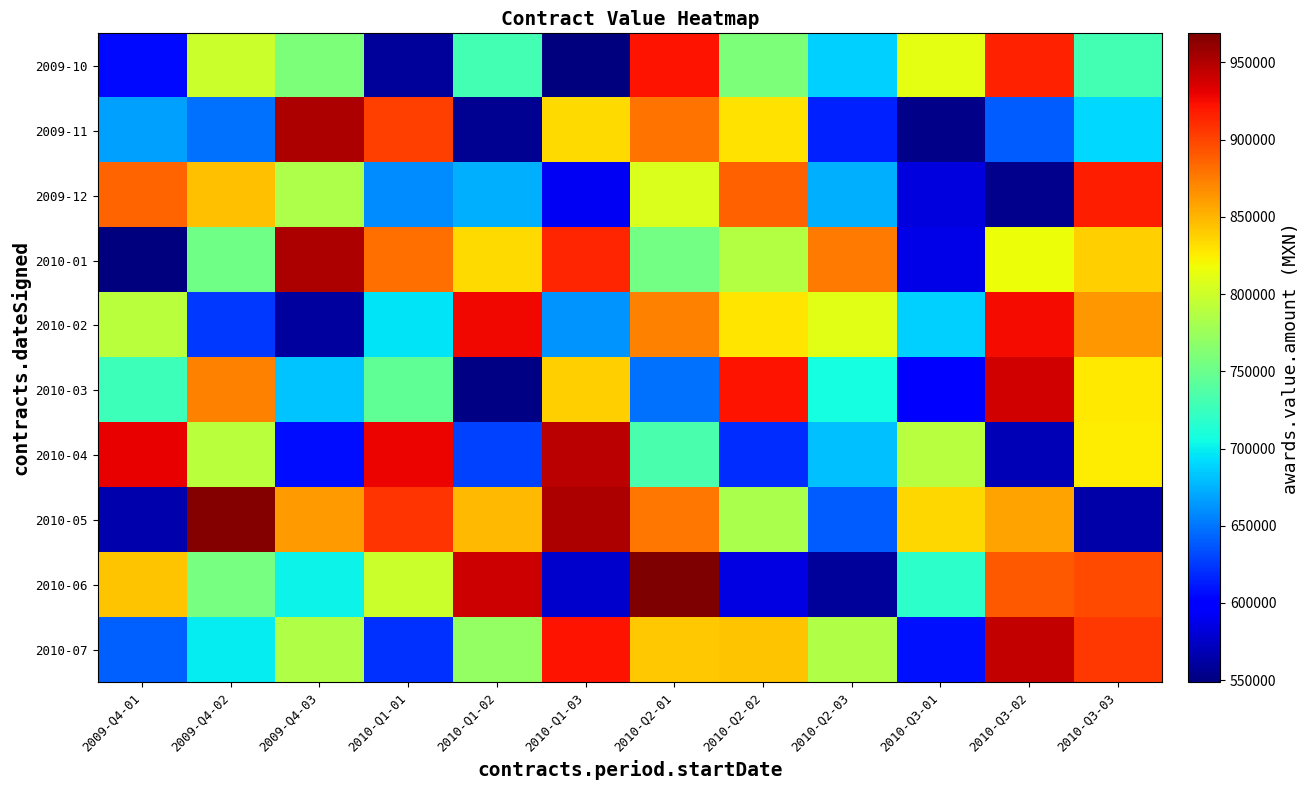

Which category has the lowest value across all series?

2009-Q4-01